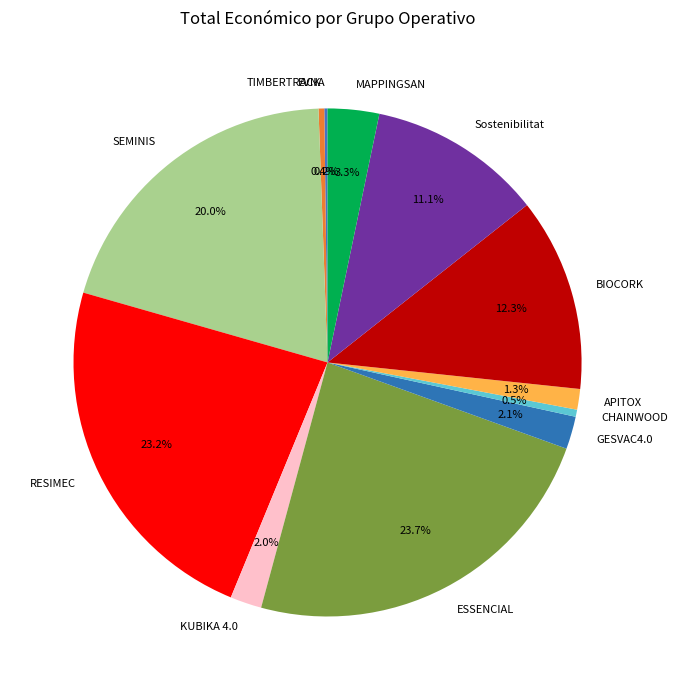

To the nearest percent, what percentage of the pie is RESIMEC?

23%